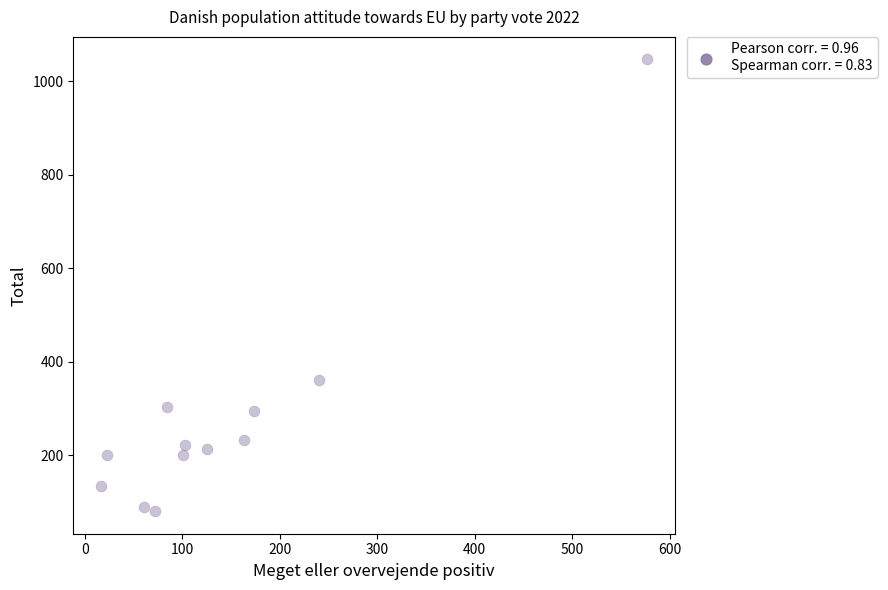

What is the average Y value?

282